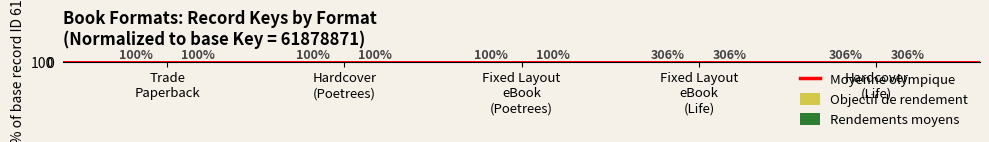

What is the average value?

182